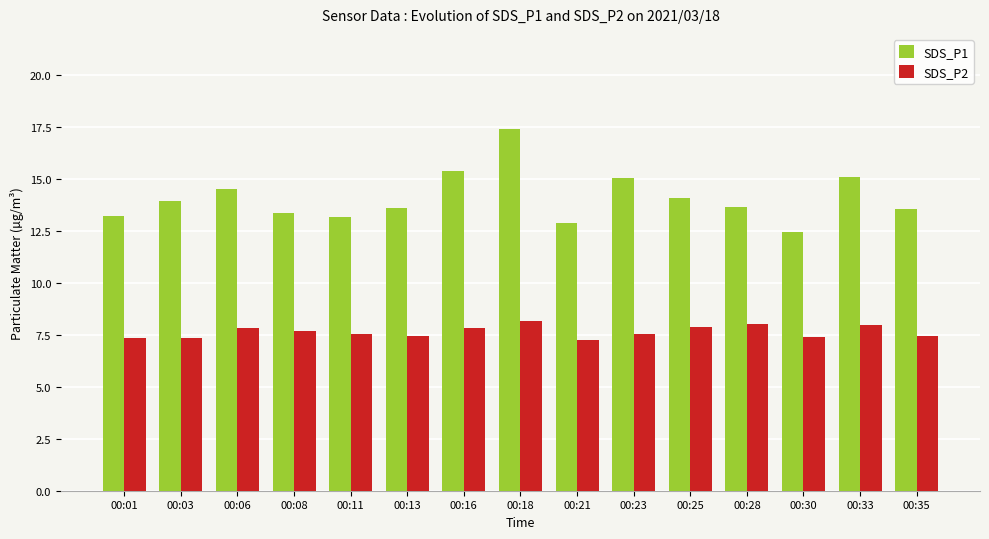

What are all the series names shown in the legend?

SDS_P1, SDS_P2